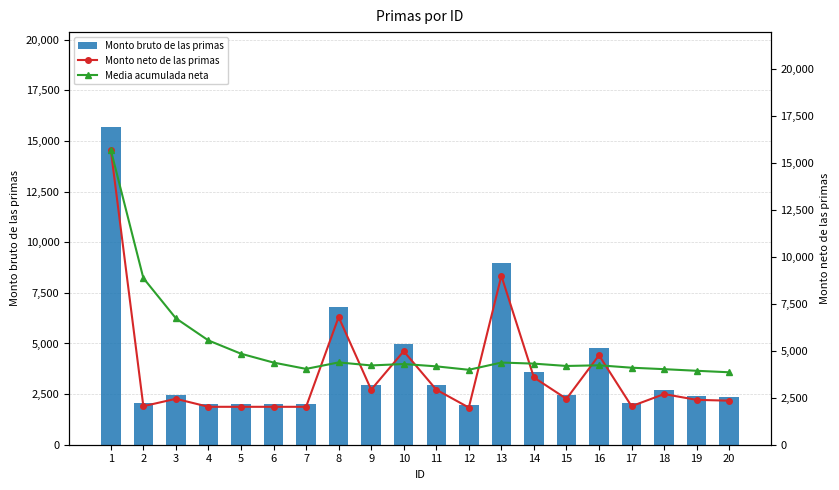

Rank the series at 4 from lowest to highest value.

Monto bruto de las primas, Monto neto de las primas, Media acumulada neta